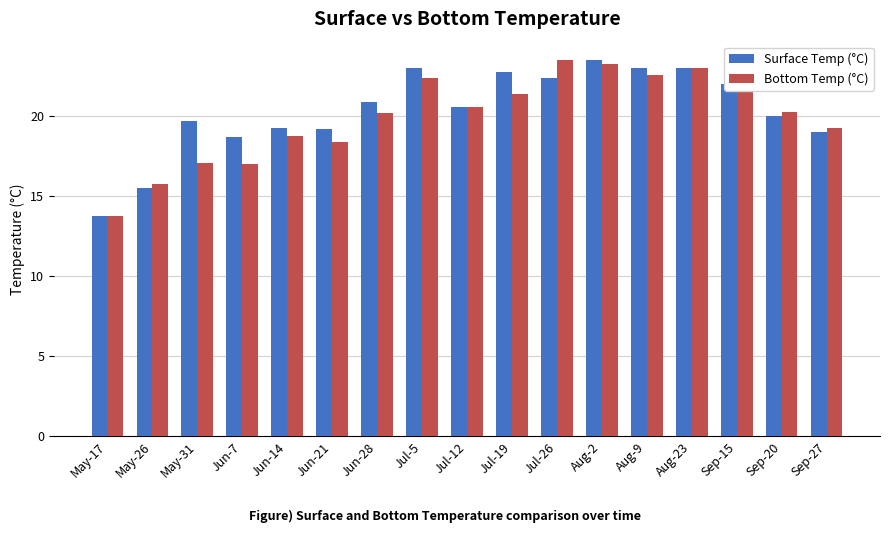

What is the difference between the Surface Temp (°C) values at Jul-26 and Aug-9?

0.6